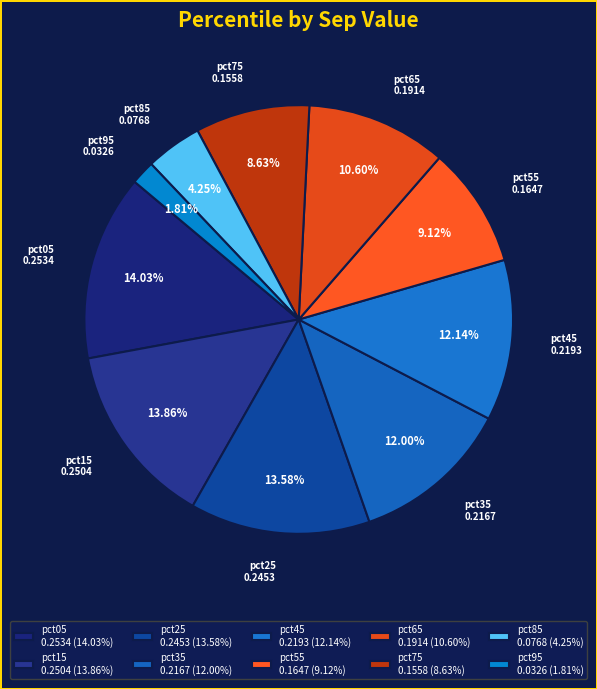

What portion of the pie excludes pct35?

88.0%